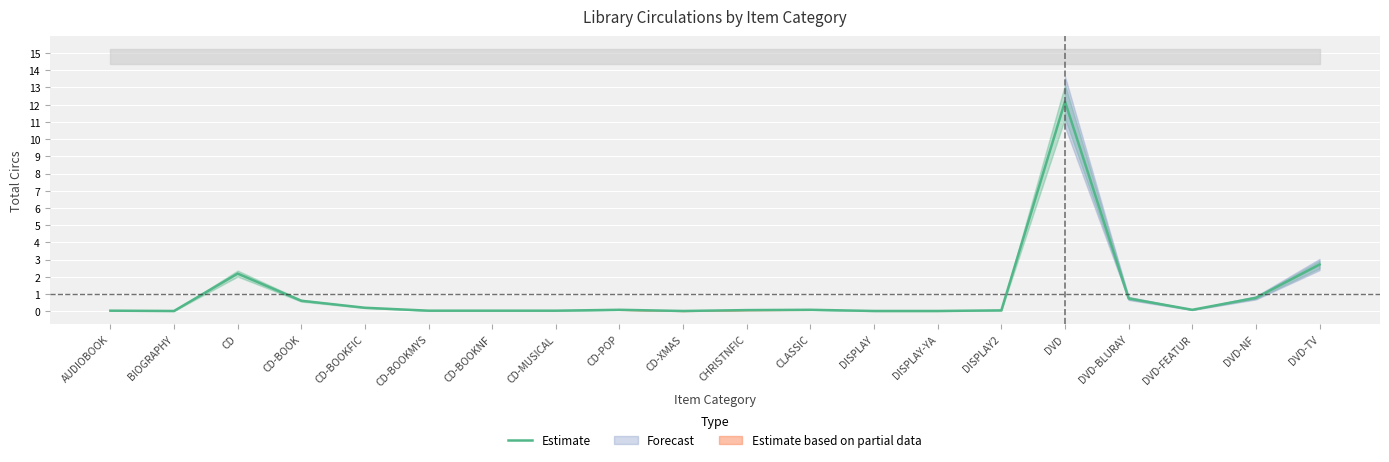

How many interior local peaks (higher than both neighbors) does the data have?

4